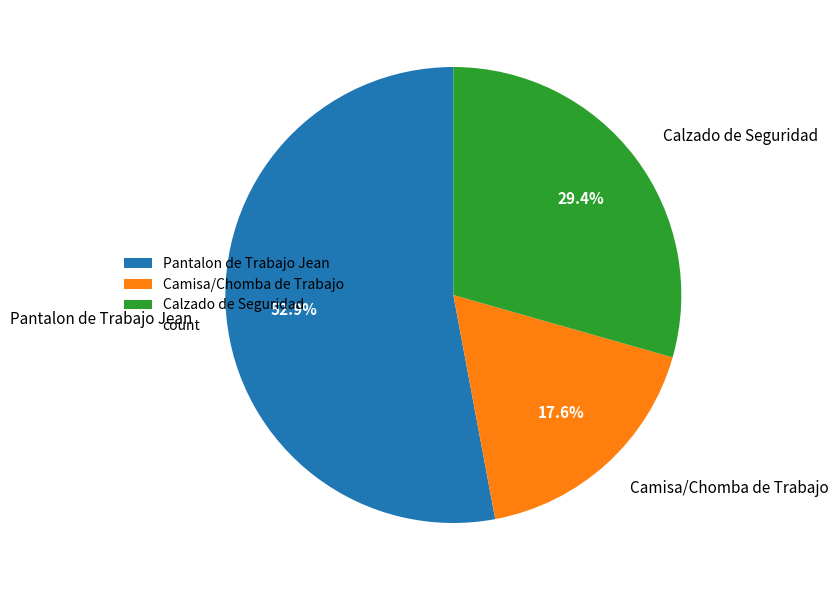

Which category has the smallest portion of the pie?

Camisa/Chomba de Trabajo